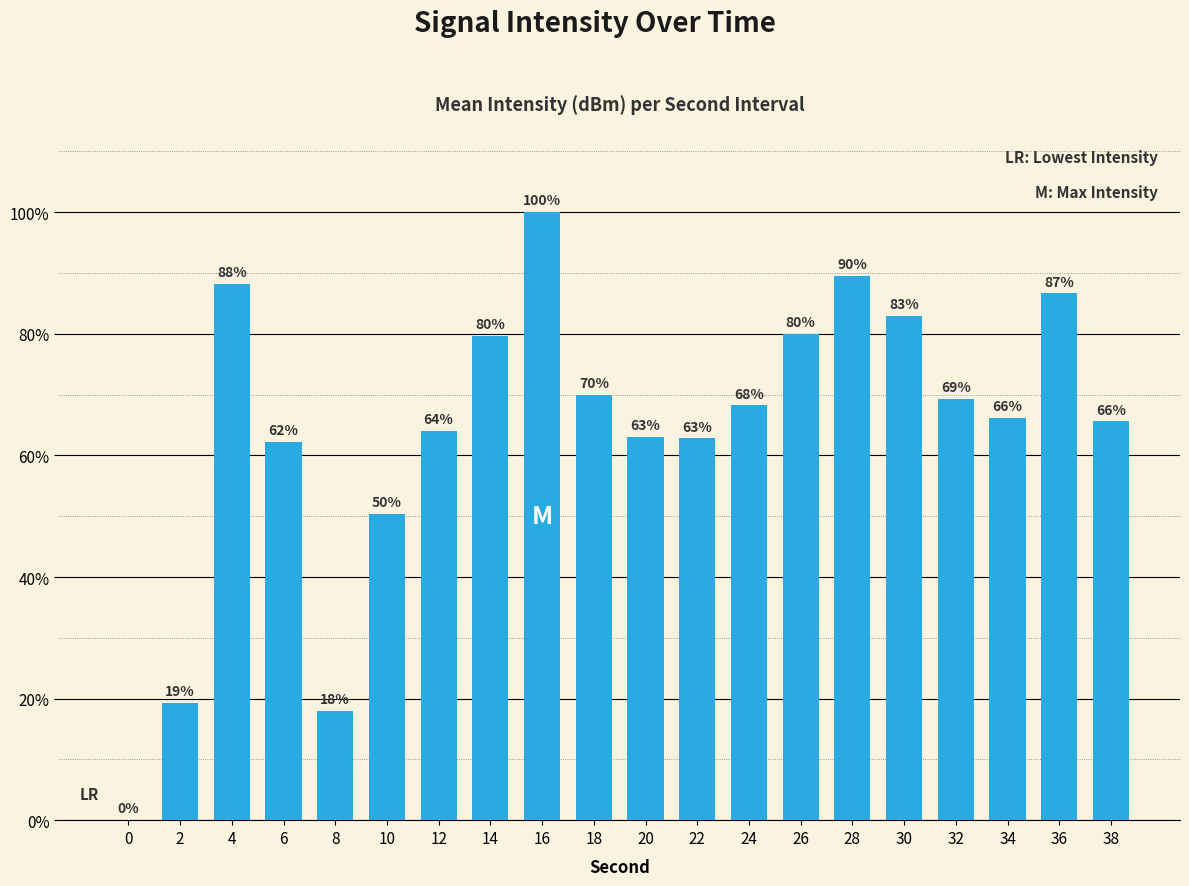

At which category does the chart reach its peak across all series?

16